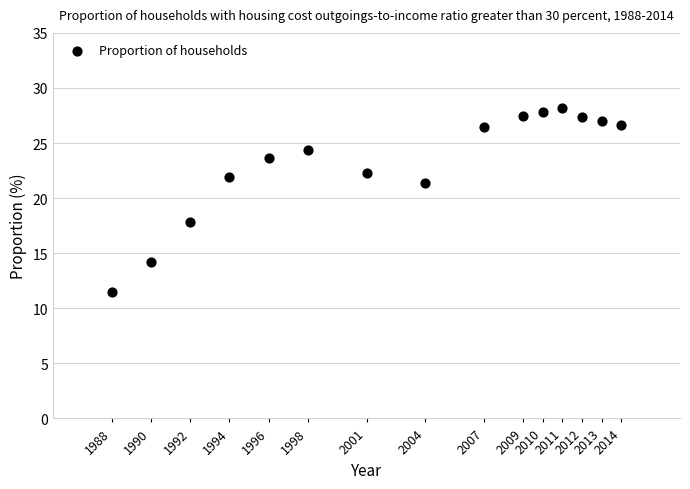

What Y value in the scatter plot is closest to 19?

17.8